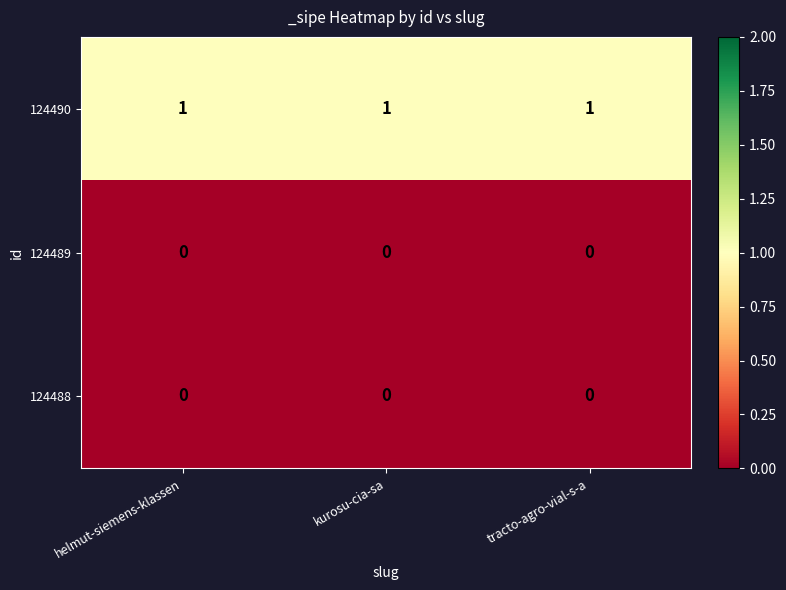

What is the maximum value shown in the chart?

1